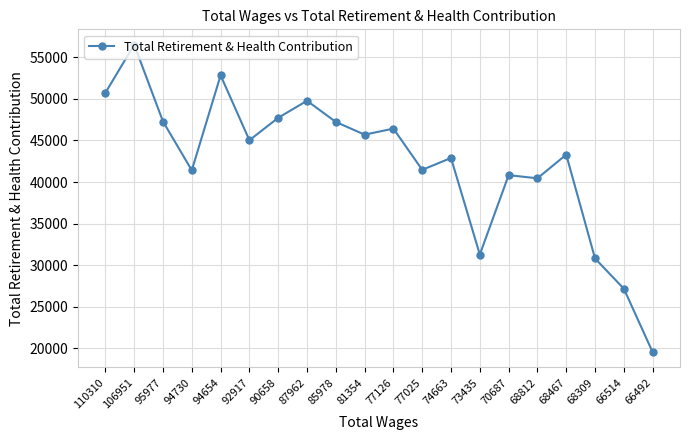

What is the difference between the values at 87962 and 95977?

2495